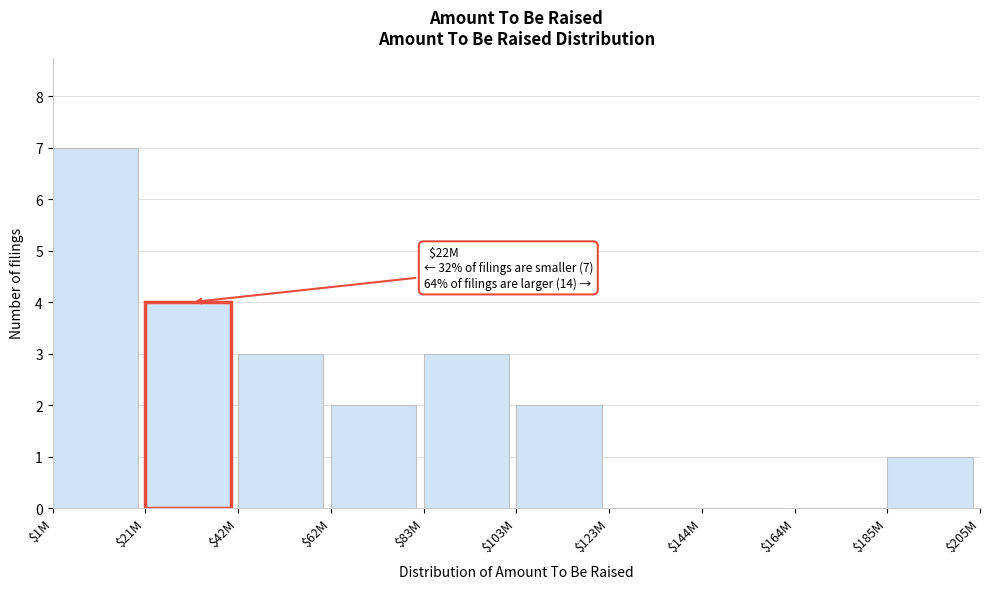

What is the maximum value shown in the chart?

7